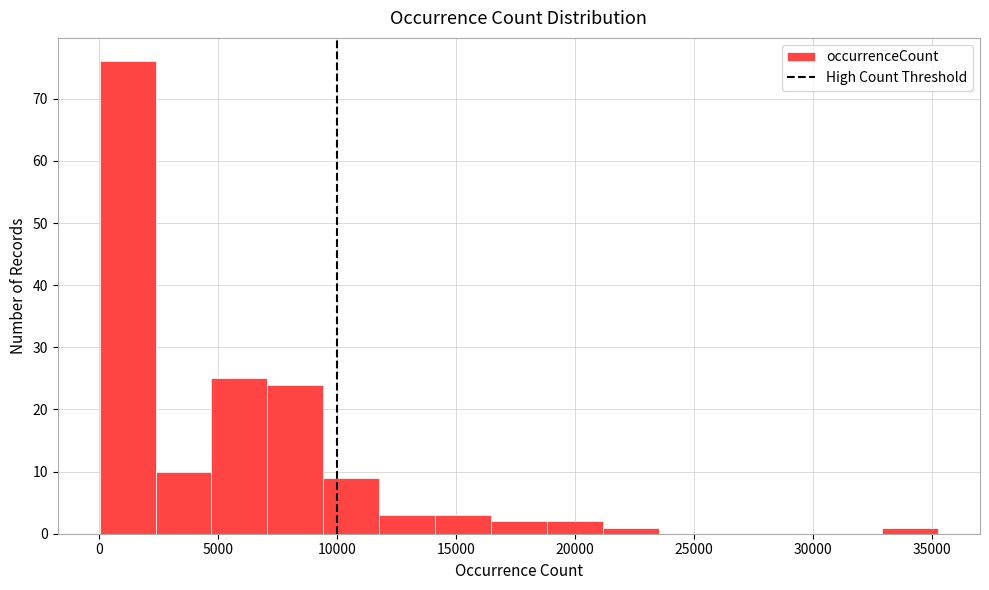

What is the height of the bar covering 12000 to 14000 on the x-axis? Neither the bar edges nor the heights are printed on the chart, so give them approximately, as read against the axes.

3